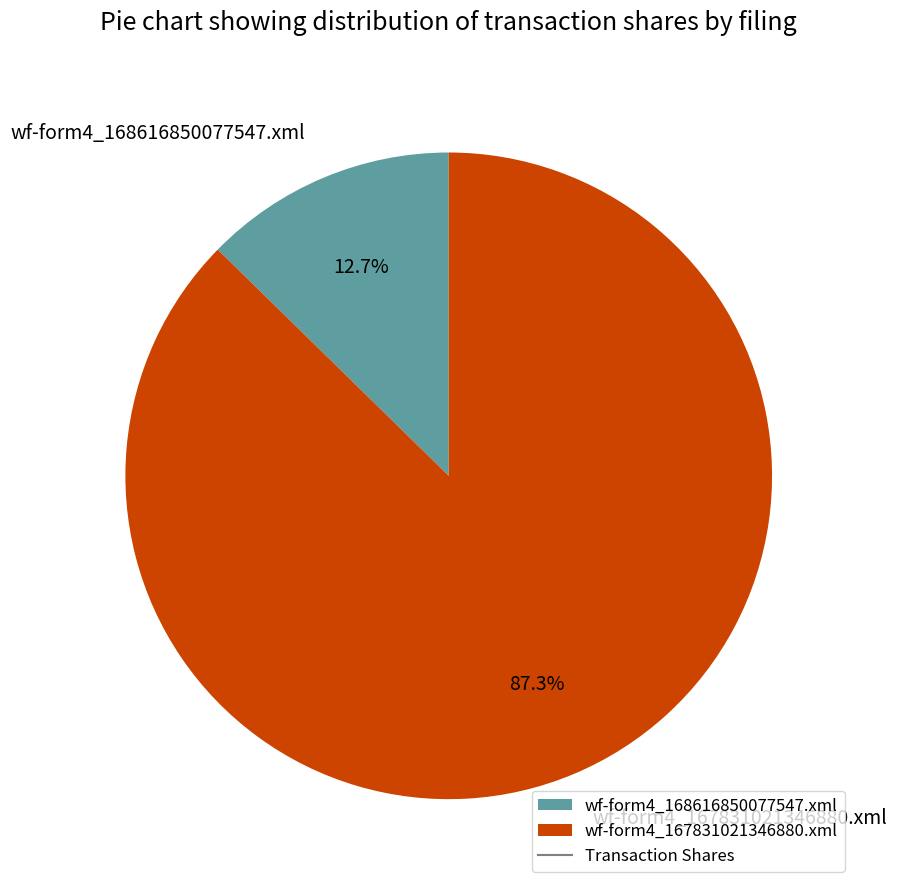

Between wf-form4_168616850077547.xml and wf-form4_167831021346880.xml, which is larger?

wf-form4_167831021346880.xml